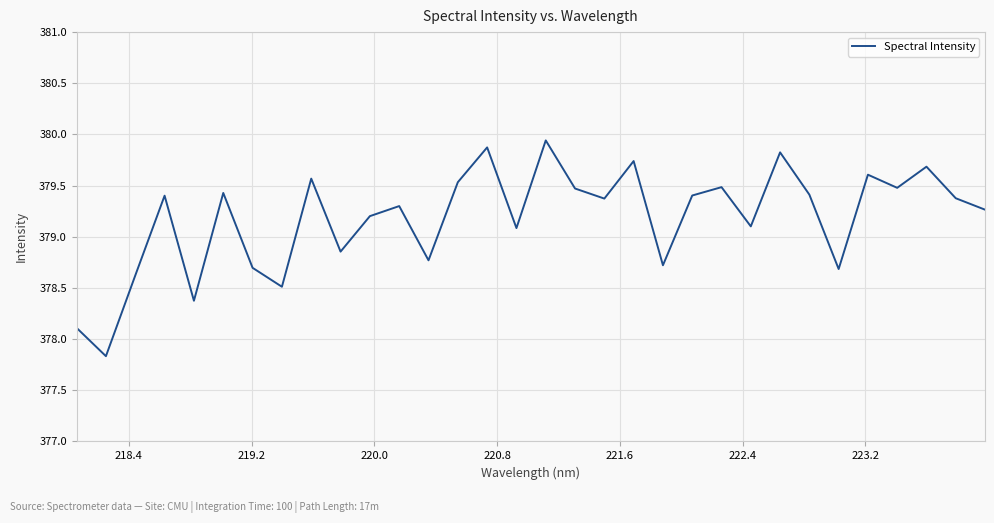

What is the difference between the maximum and minimum values?

2.1